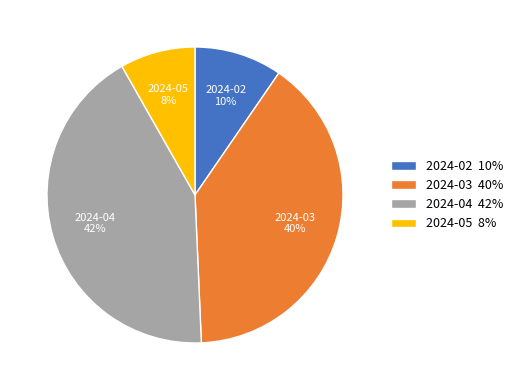

Which category has the biggest portion of the pie?

2024-04